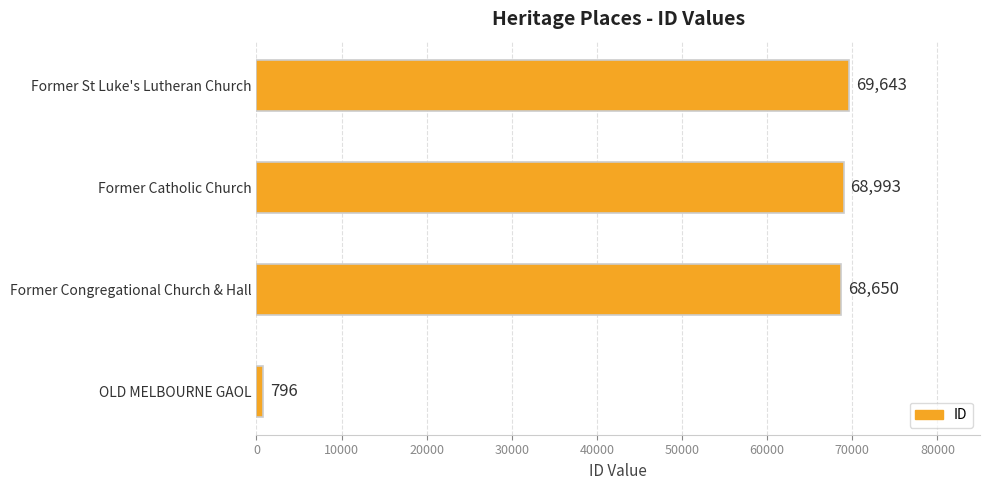

What is the difference between the values at Former Catholic Church and OLD MELBOURNE GAOL?

68197